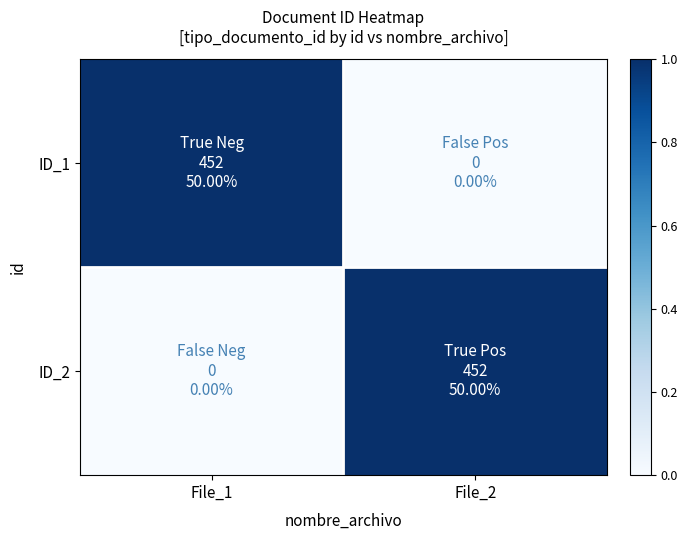

Rank the series by their maximum value, from highest to lowest.

ID_1, ID_2